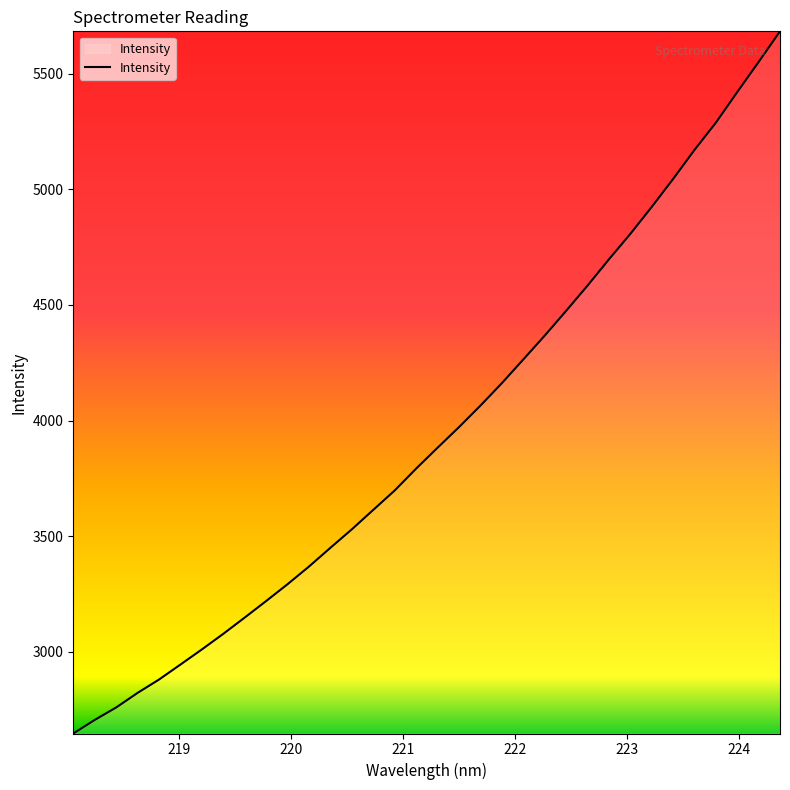

Count the number of values greater than 3882.

17